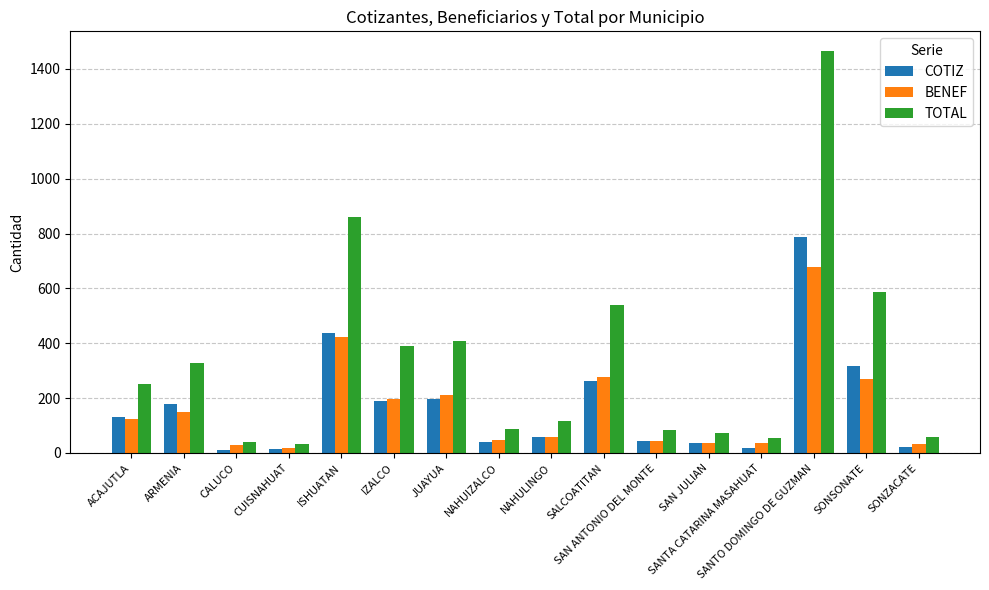

List the series in order of their peak value, lowest first.

BENEF, COTIZ, TOTAL